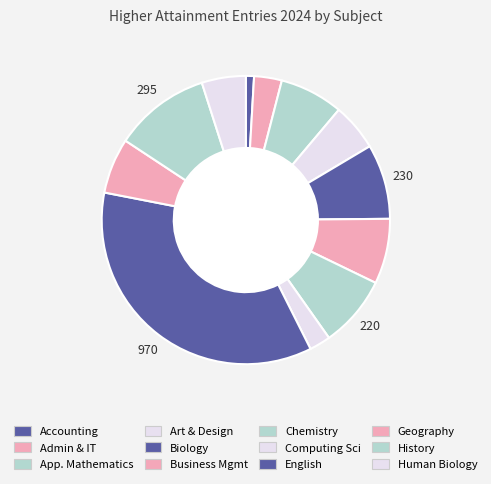

To the nearest percent, what is the difference between the largest and smallest slice percentages?

35%